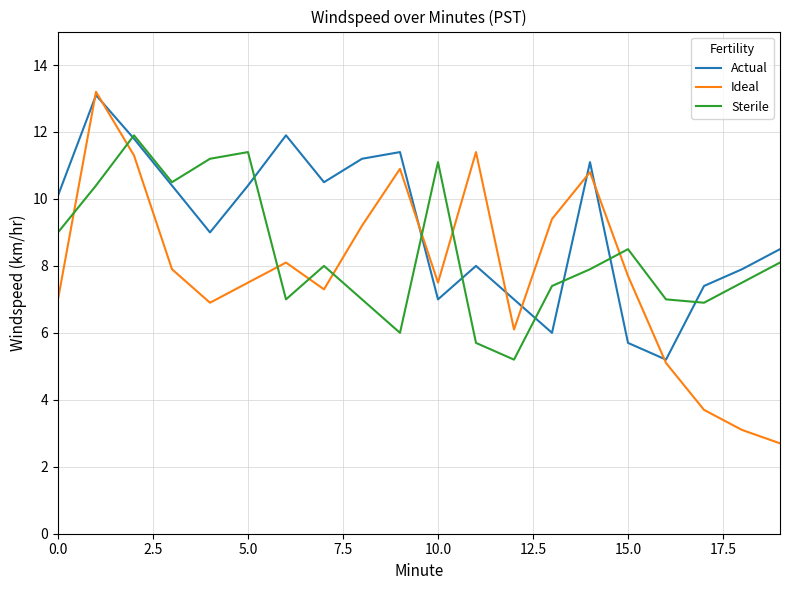

After their last crossing, which series has the higher values: Ideal or Sterile?

Sterile